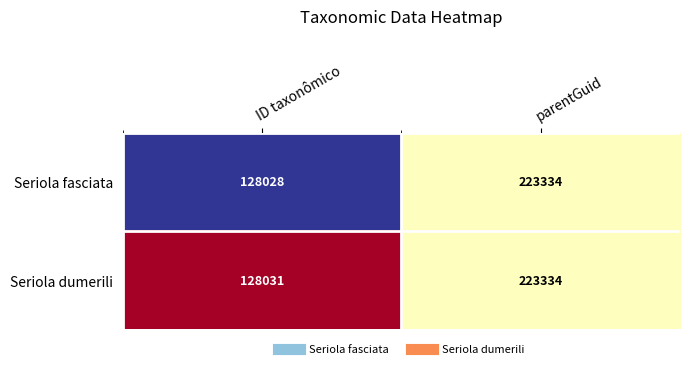

Rank the series at ID taxonômico from highest to lowest value.

Seriola dumerili, Seriola fasciata